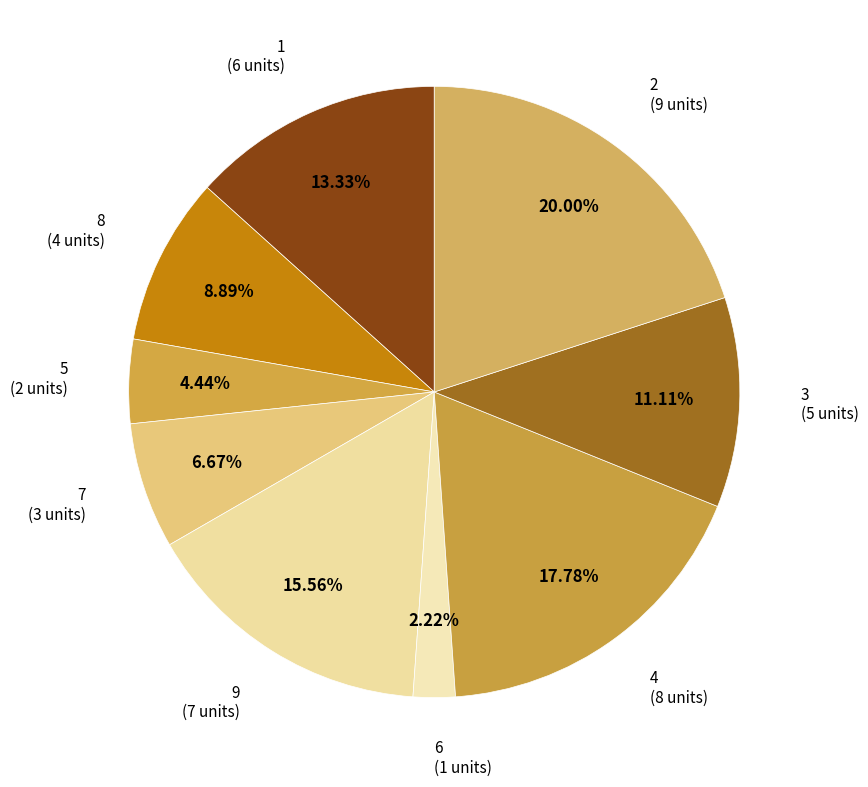

What is the smallest slice in the pie chart?

6